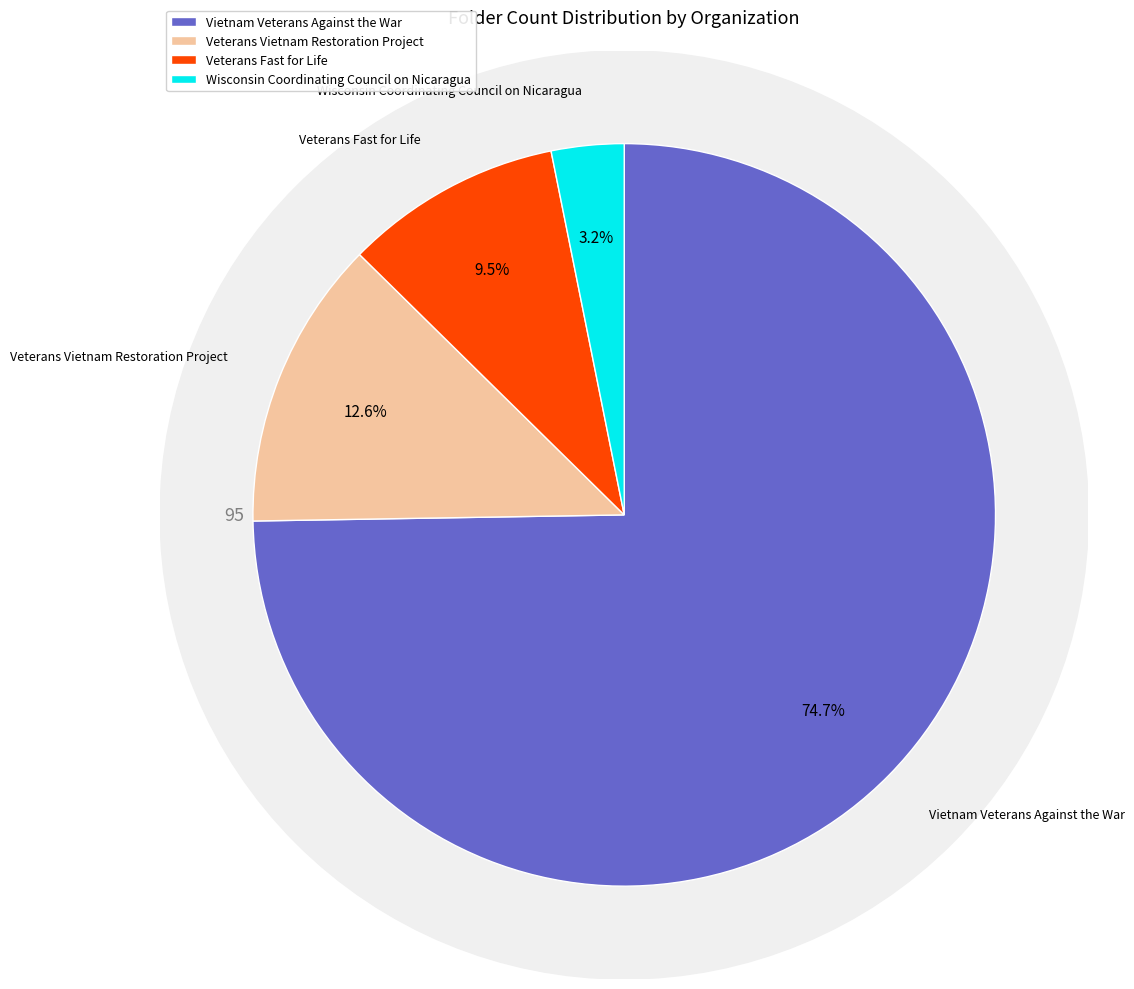

The Veterans Fast for Life slice represents 20% of the pie. True or false?

False